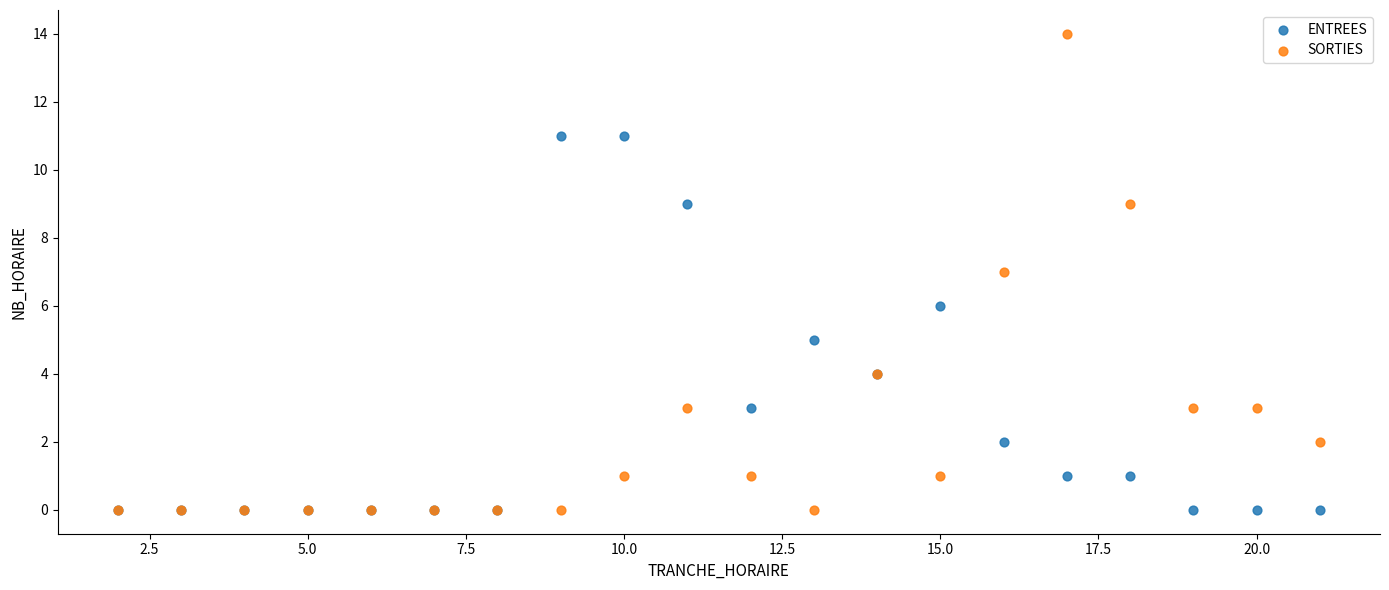

Which series contains the highest Y value?

SORTIES